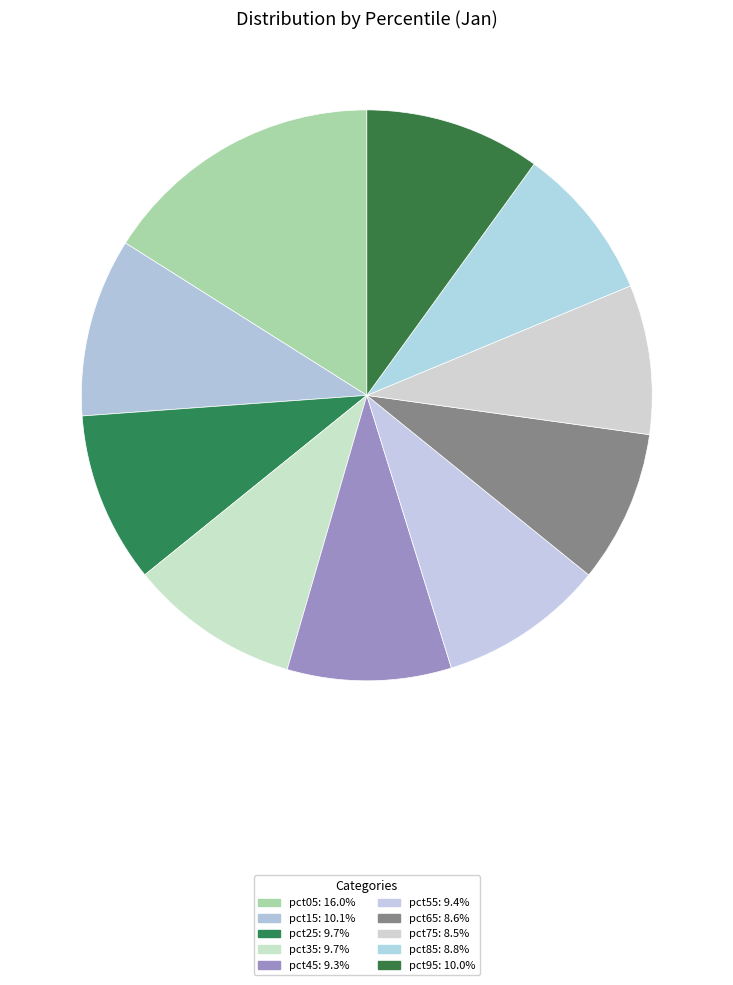

Is there a majority slice in this chart?

No